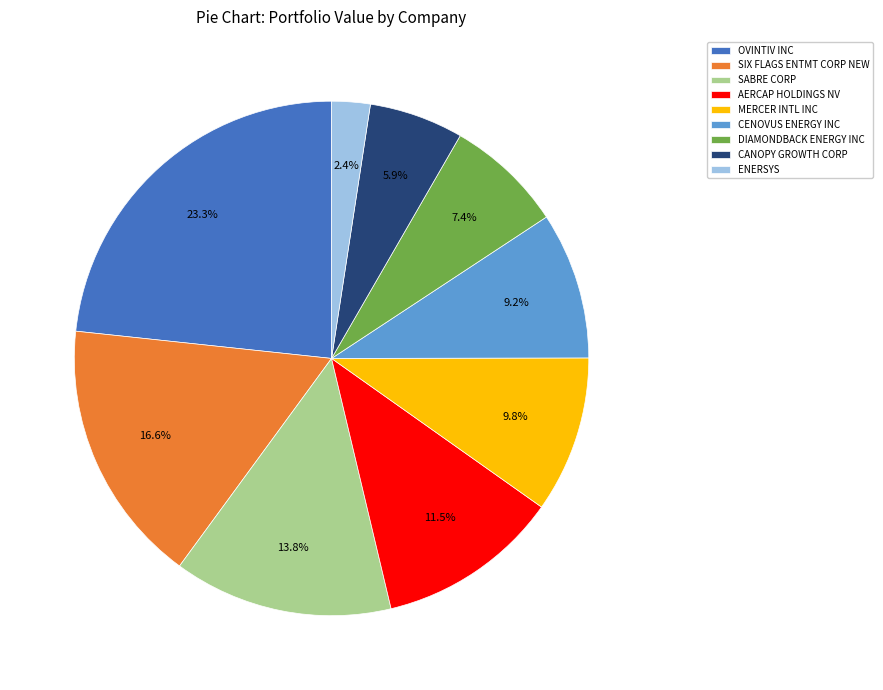

To the nearest percent, what portion does MERCER INTL INC represent?

10%